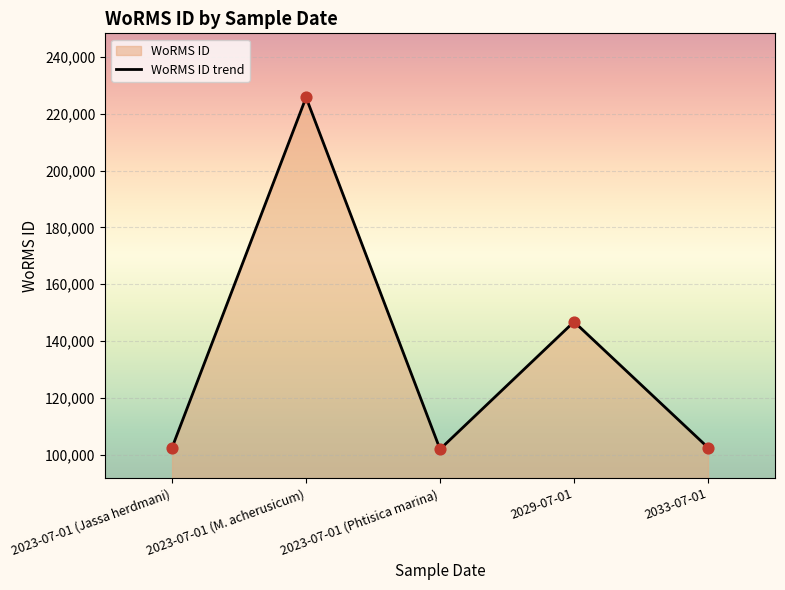

What is the ratio of the value at 2023-07-01 to the value at 2029-07-01?

1.5